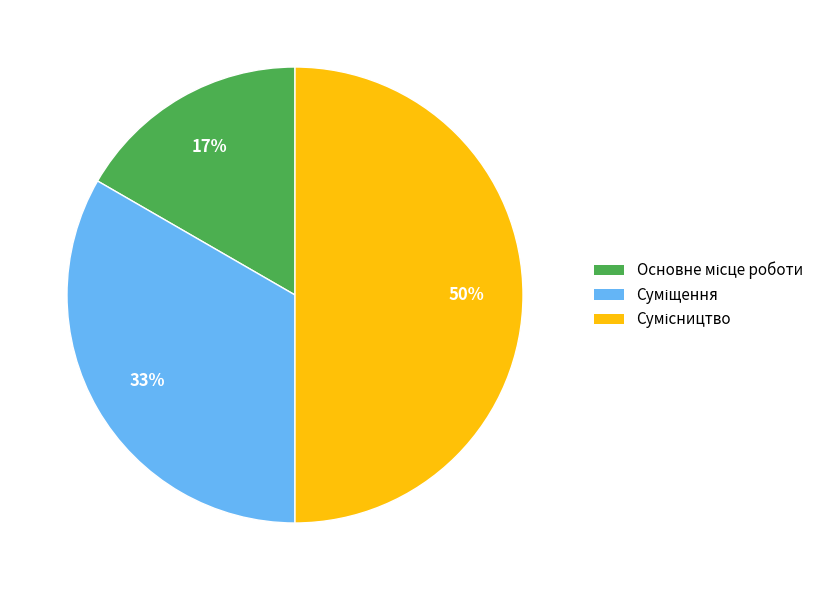

To the nearest percent, what is the average slice percentage?

33%